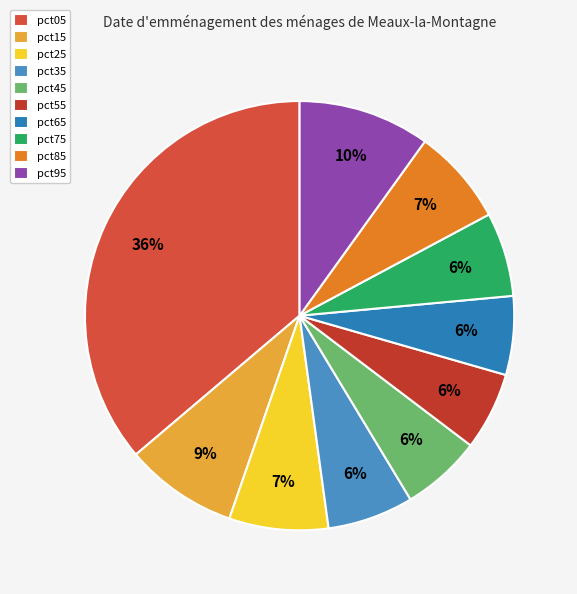

What percentage is NOT represented by pct75?

93.7%